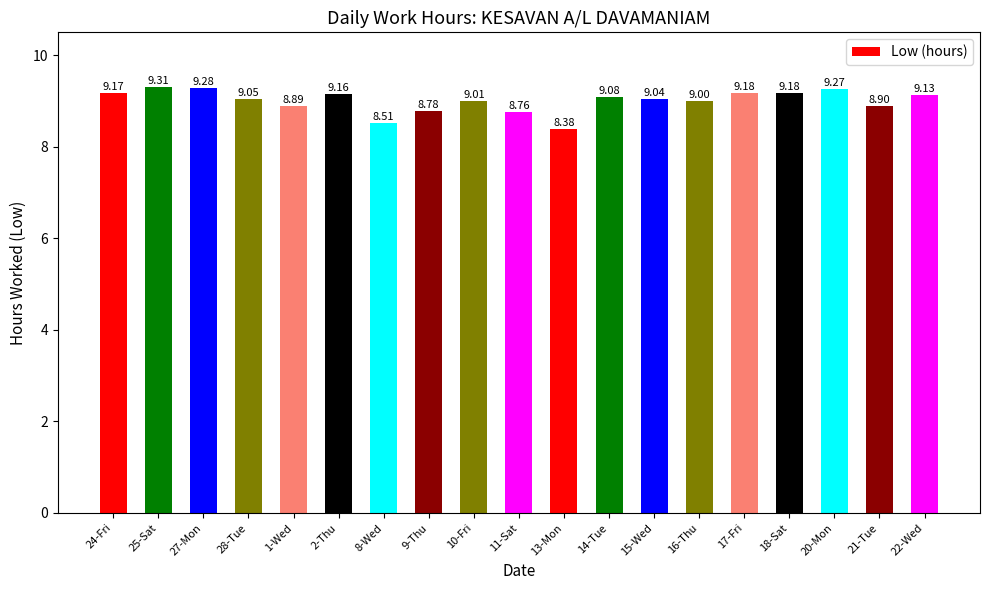

What is the label of the 8th bar from the right?

14-Tue